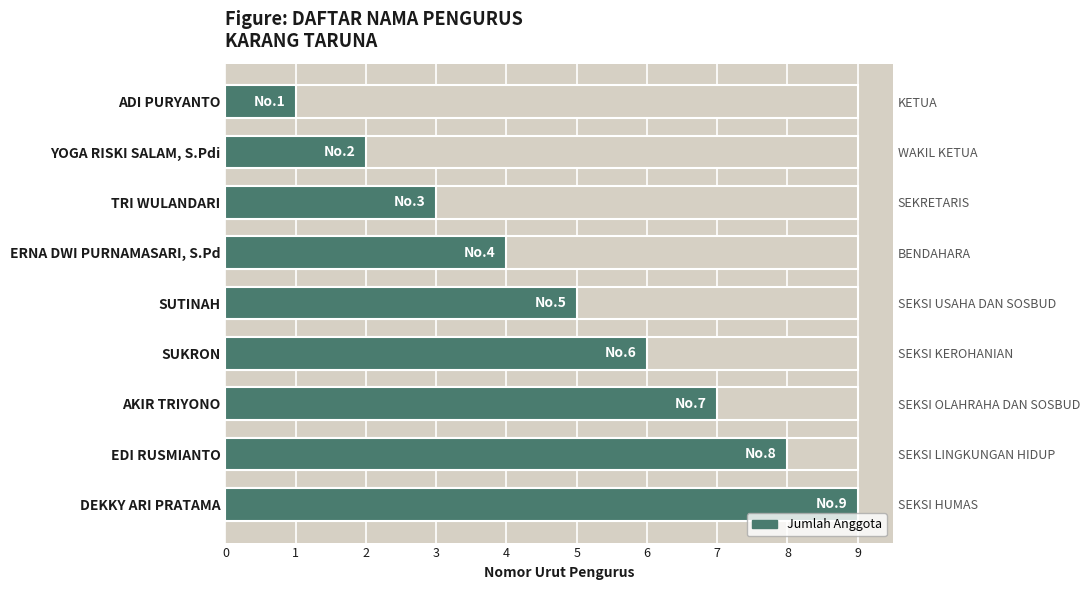

What is the difference between the maximum and minimum values?

8